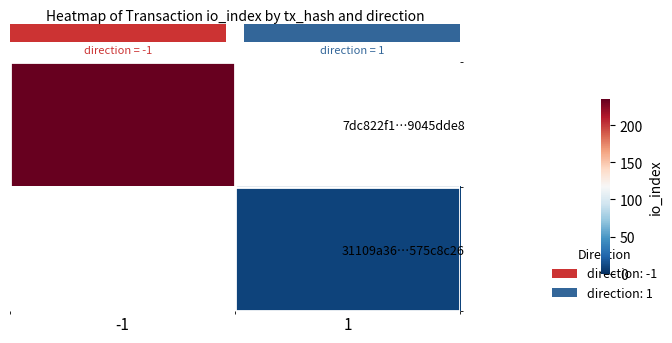

Rank the series by their maximum value, from lowest to highest.

row_1, row_0